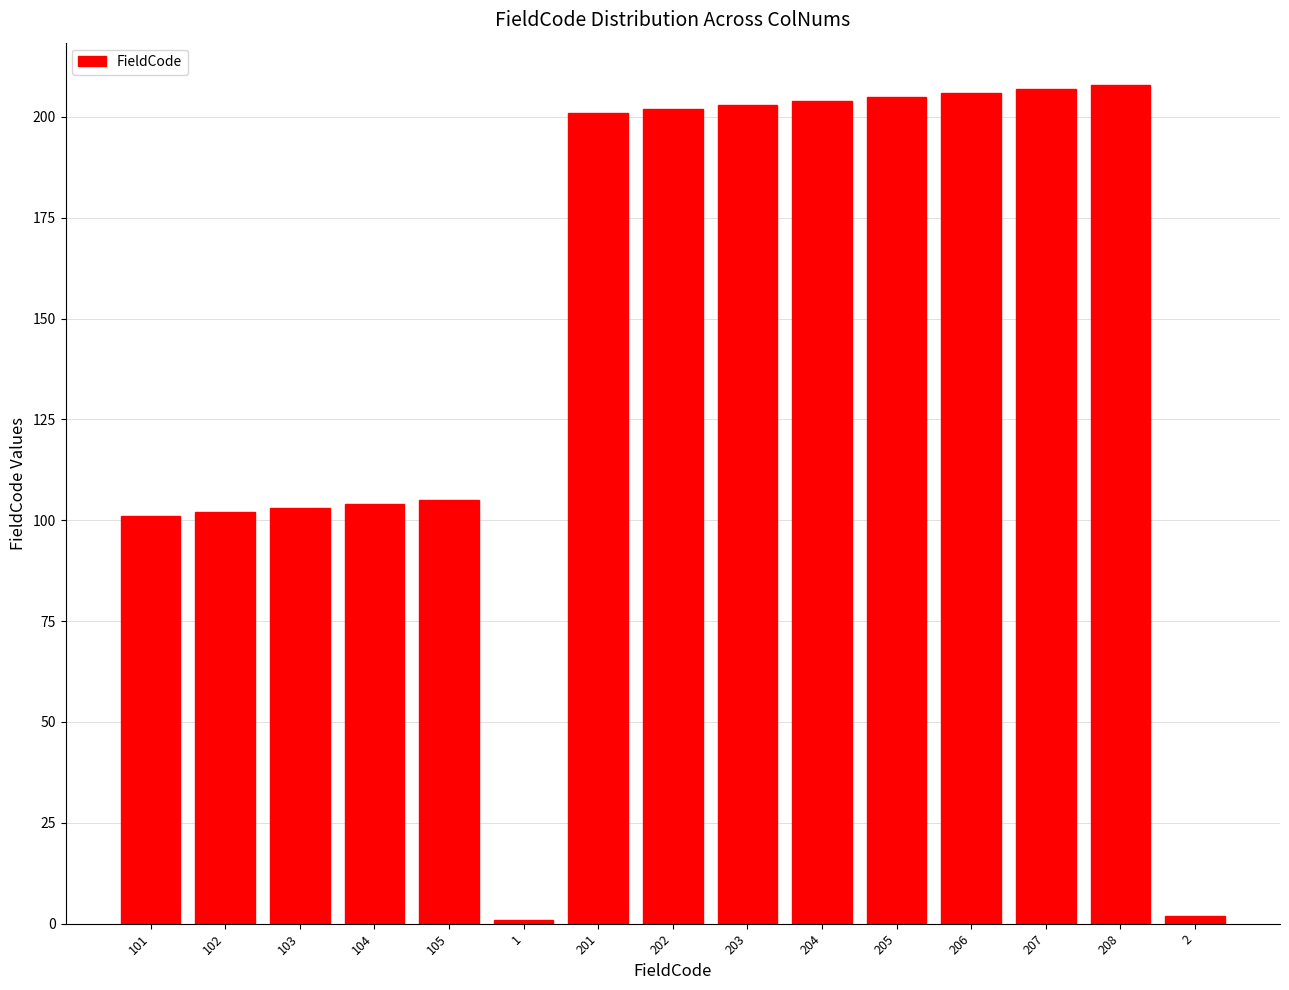

What is the sum of all values?

2154